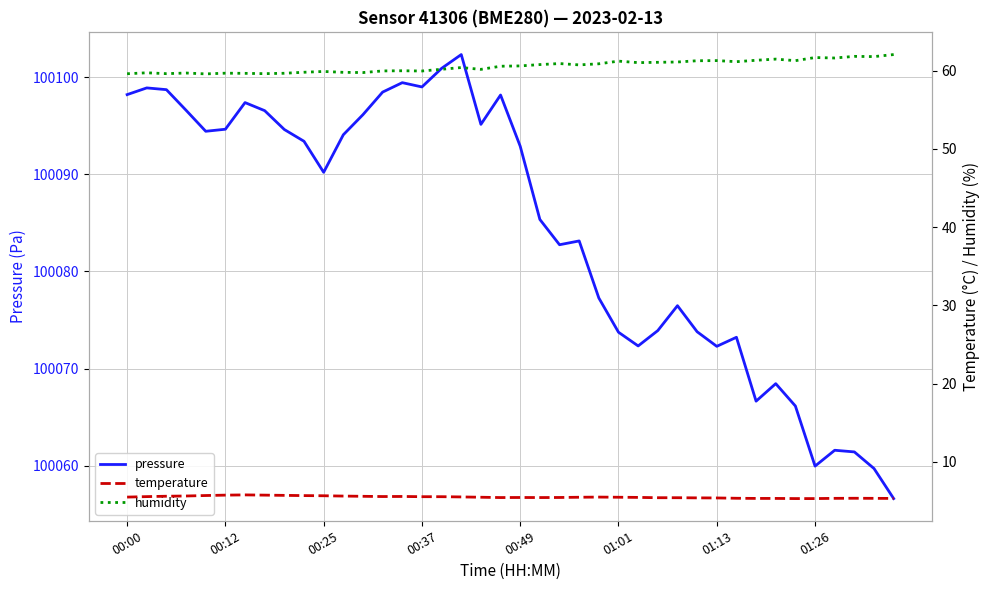

What is the minimum value for pressure?

100056.6